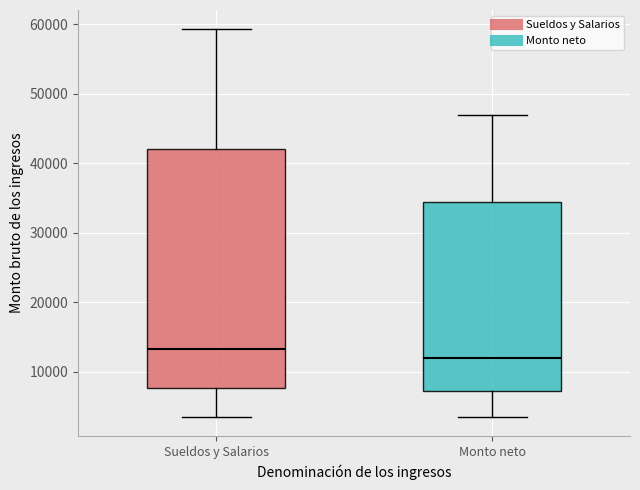

Reading left to right, transcribe this box plot: for each box, give where its median line is, the range the box spans, and where its two whiskers end, as read against the y-axis. The values are not printed on the chart, so give them approximately, as read against the axis.

Sueldos y Salarios: median 13000, box 8000 to 42000, whiskers 4000 to 59000
Monto neto: median 12000, box 7000 to 34000, whiskers 4000 to 47000